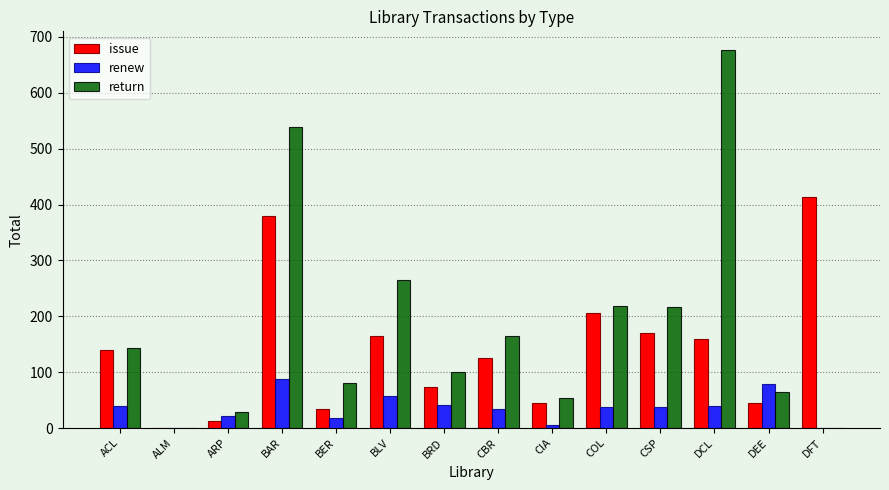

What is the highest value of the issue series?

413